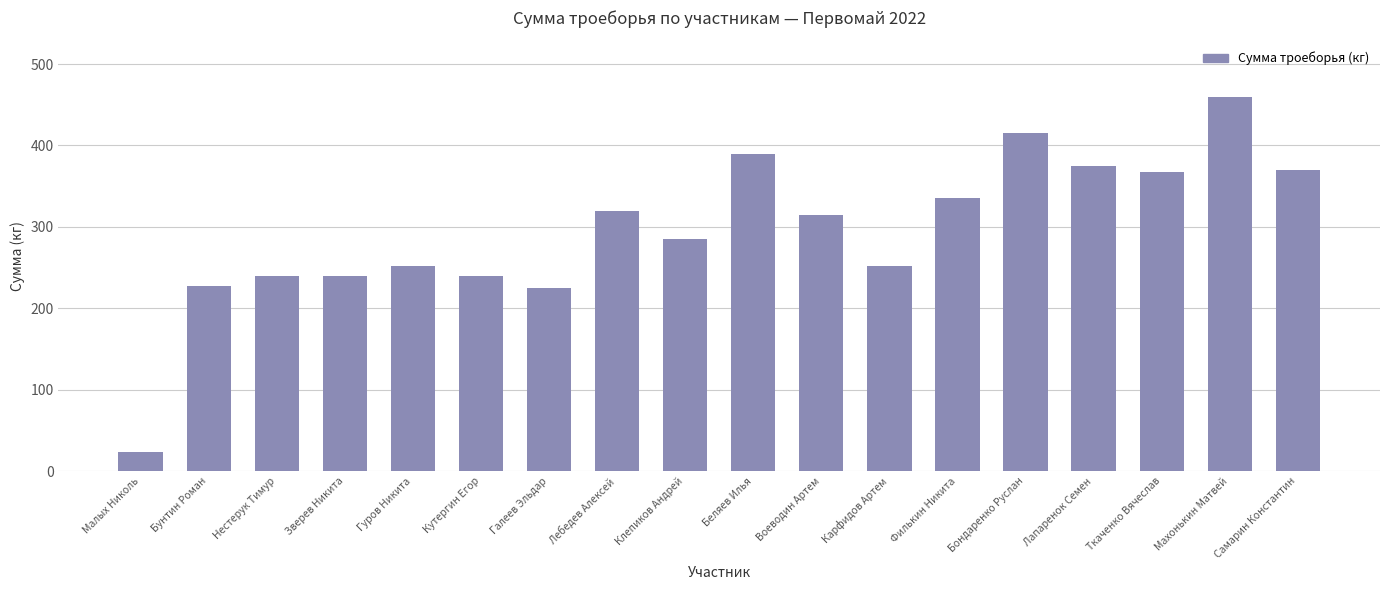

What is the label of the 12th bar from the right?

Галеев Эльдар